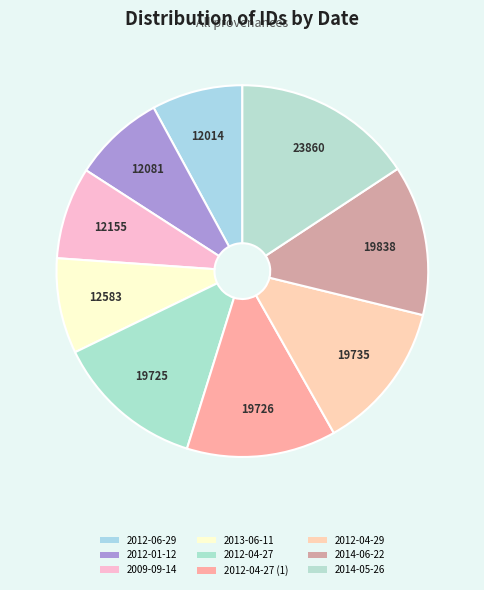

How many slices are in this pie chart?

9